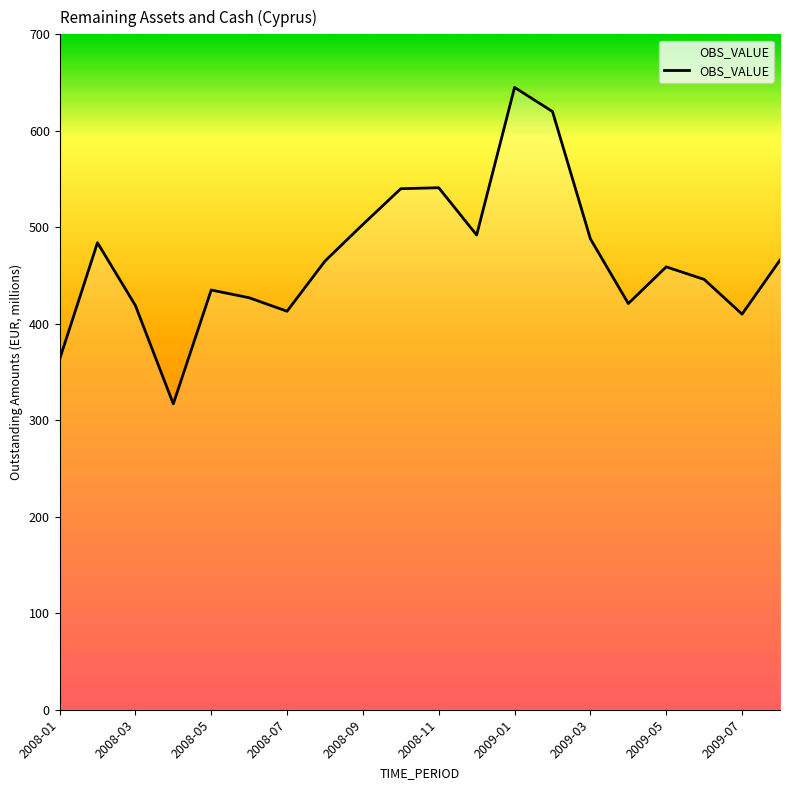

What is the difference between the maximum and minimum values?

328